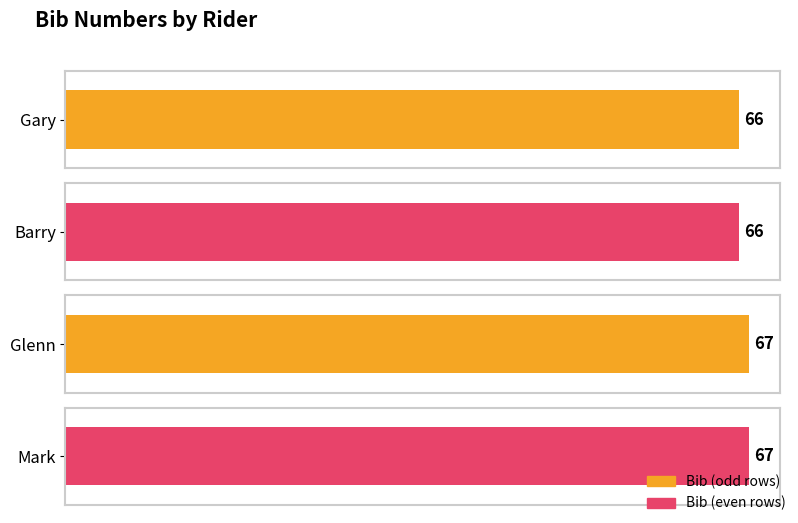

Reading left to right, list all the values displayed in this chart.

Gary=66	Barry=66	Glenn=67	Mark=67